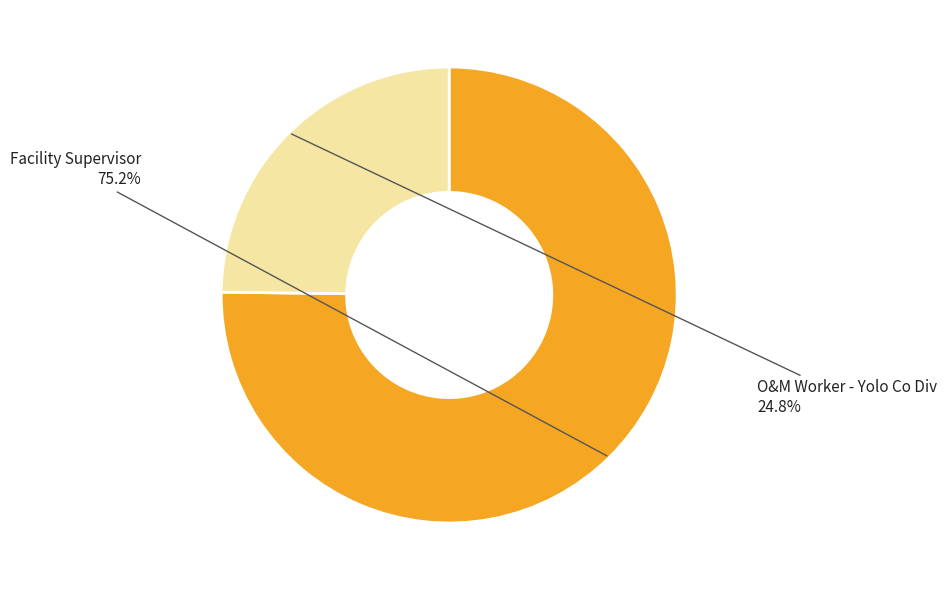

What portion of the pie excludes Facility Supervisor?

24.8%